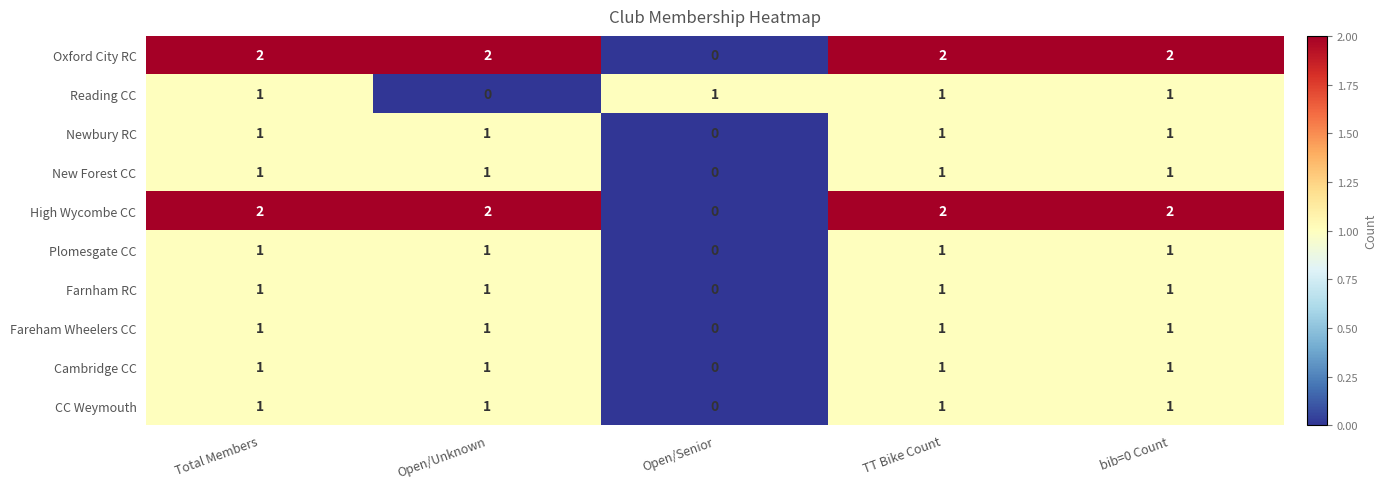

Is it true that Fareham Wheelers CC equals 1 at TT Bike Count?

True